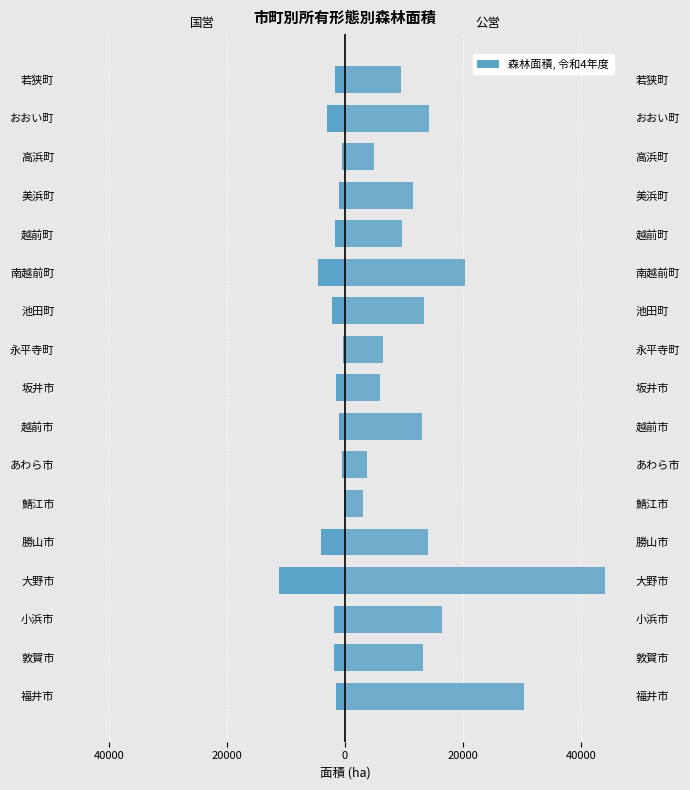

Is it true that 公営 equals 14193.3 at おおい町?

True